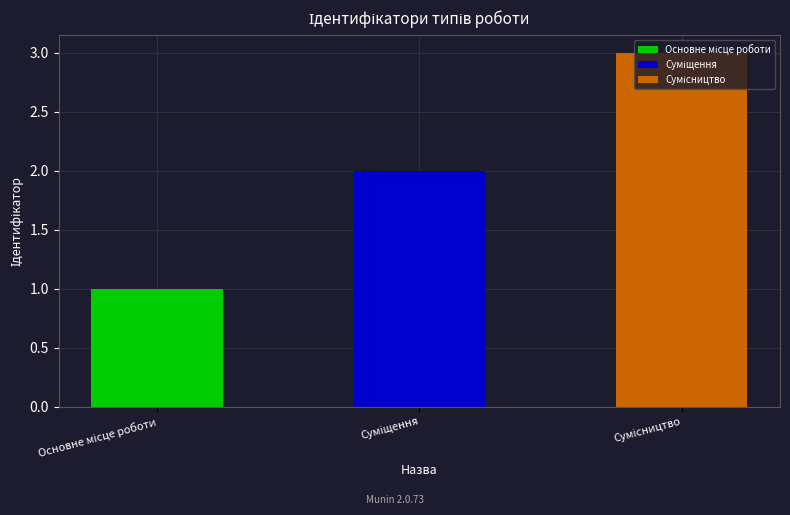

What is the maximum value shown in the chart?

3